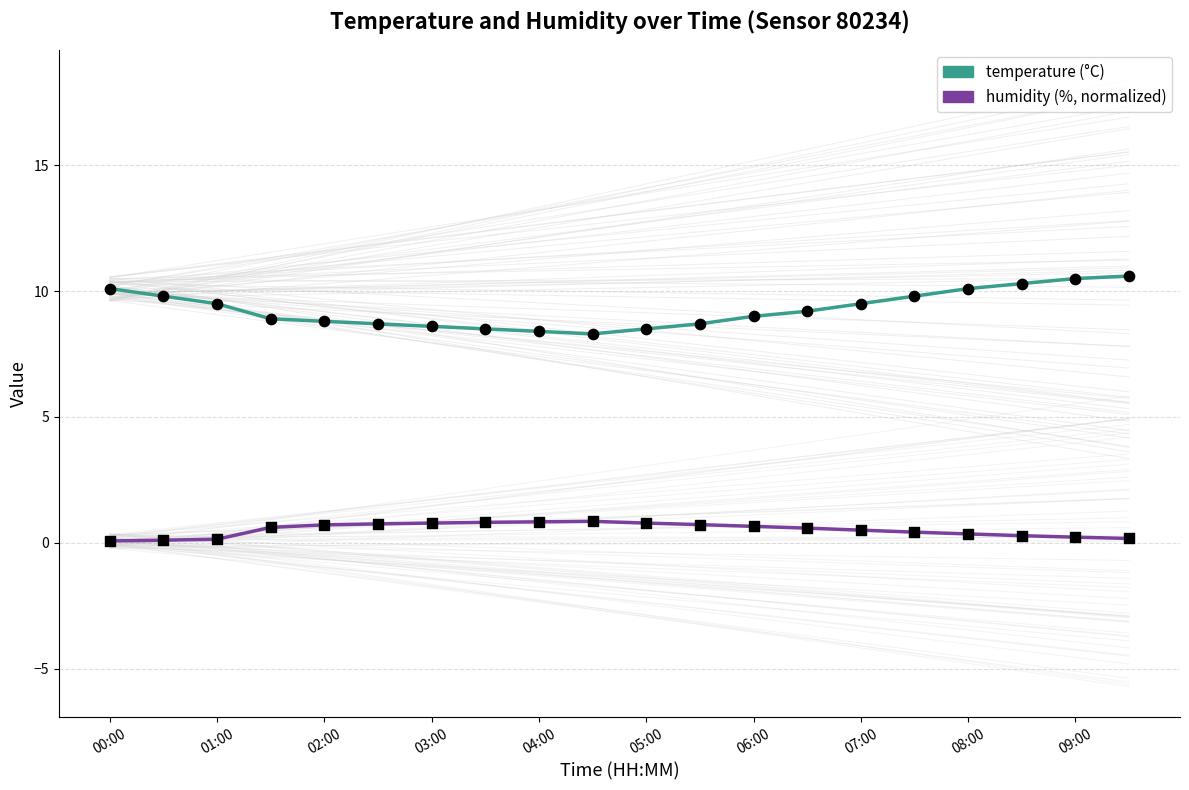

Which series contains the highest Y value?

temperature